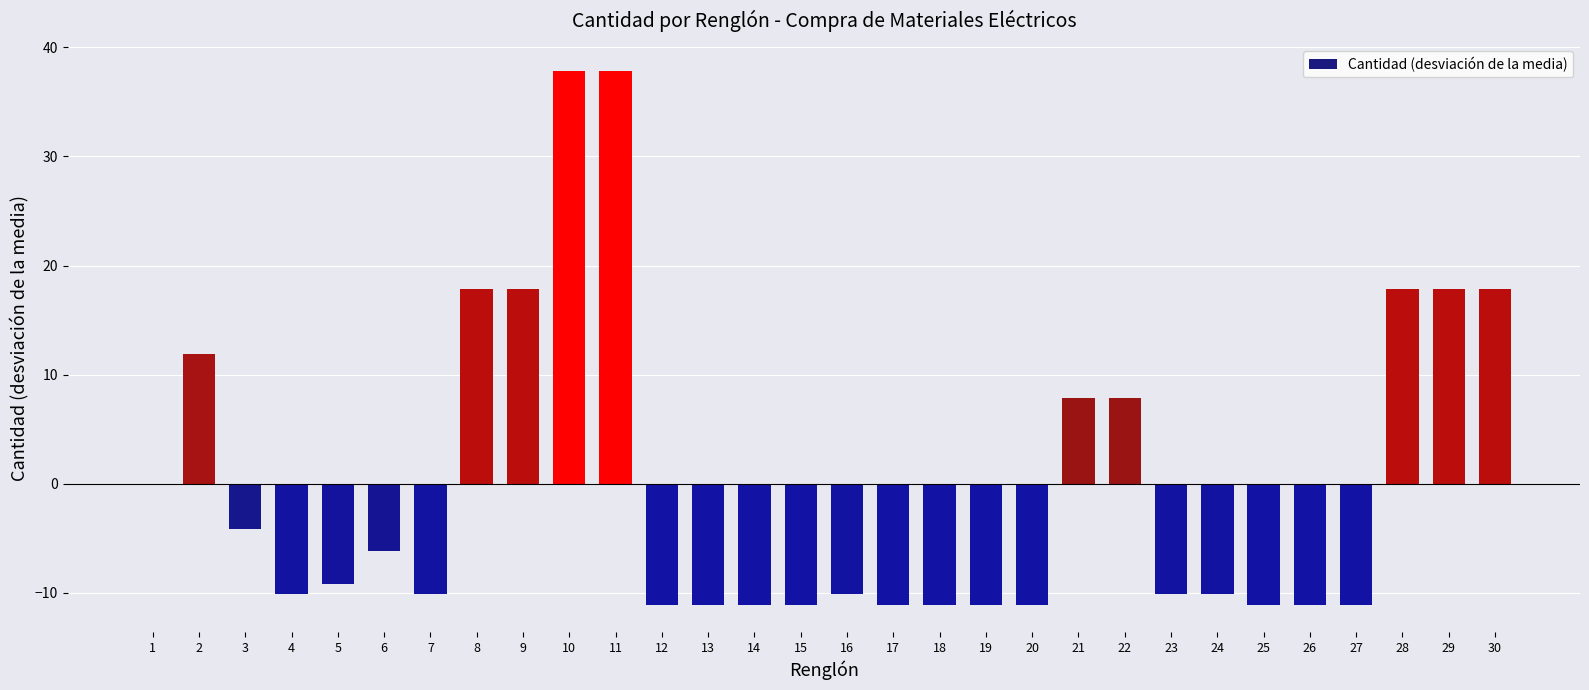

What is the change in value from 27 to 28?

+29.0